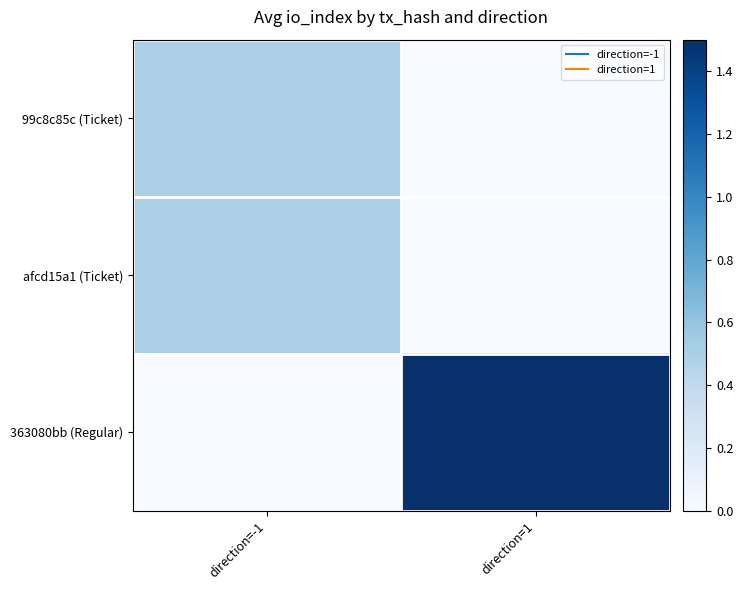

At which category is the sum across all series the highest?

direction=1